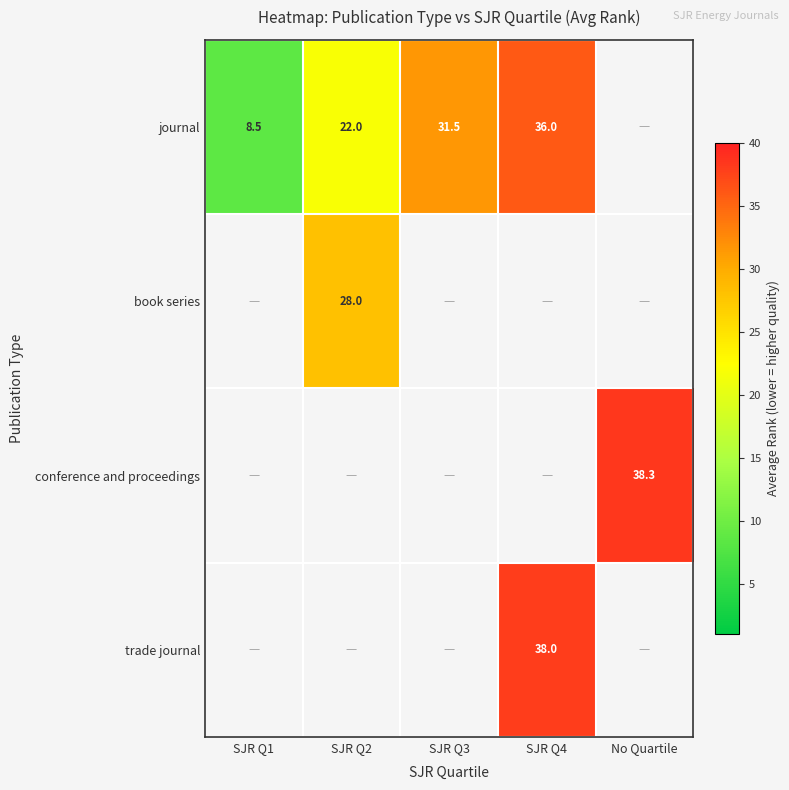

The journal series shows 12.4 at SJR Q1. True or false?

False